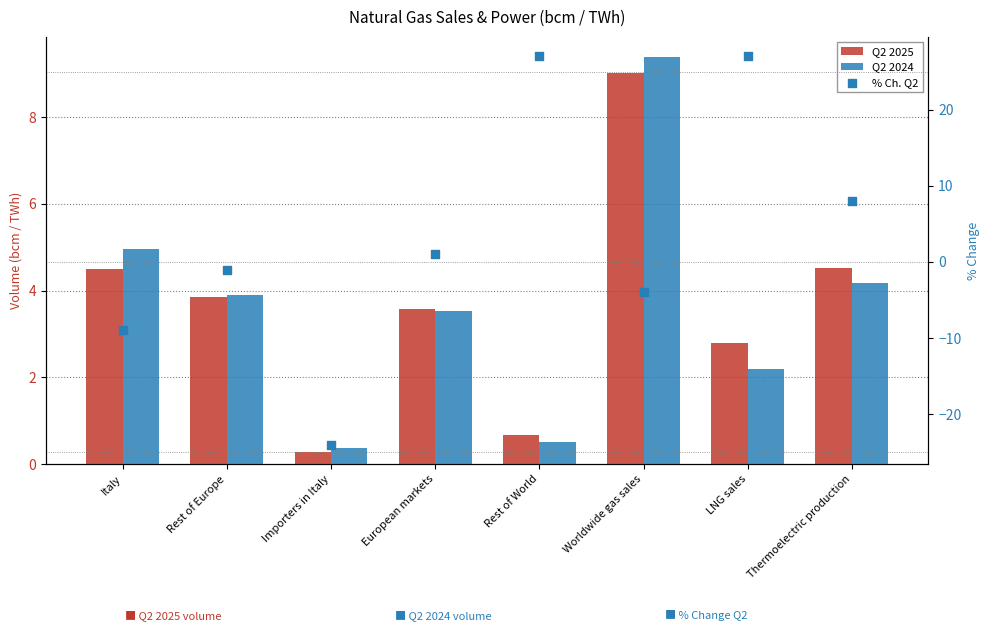

At how many categories does at least one series exceed 5?

4